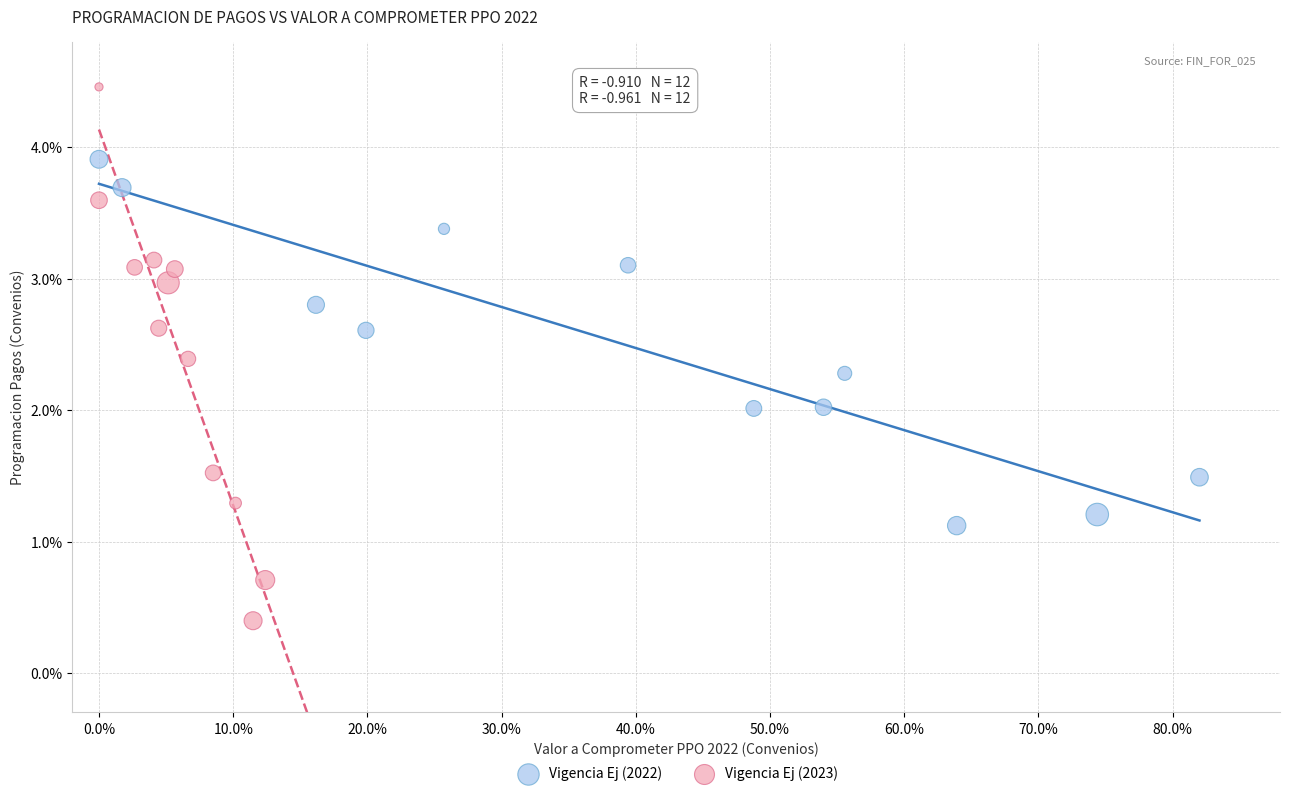

What are all the series names shown in the legend?

Vigencia Ej (2022), Vigencia Ej (2023)